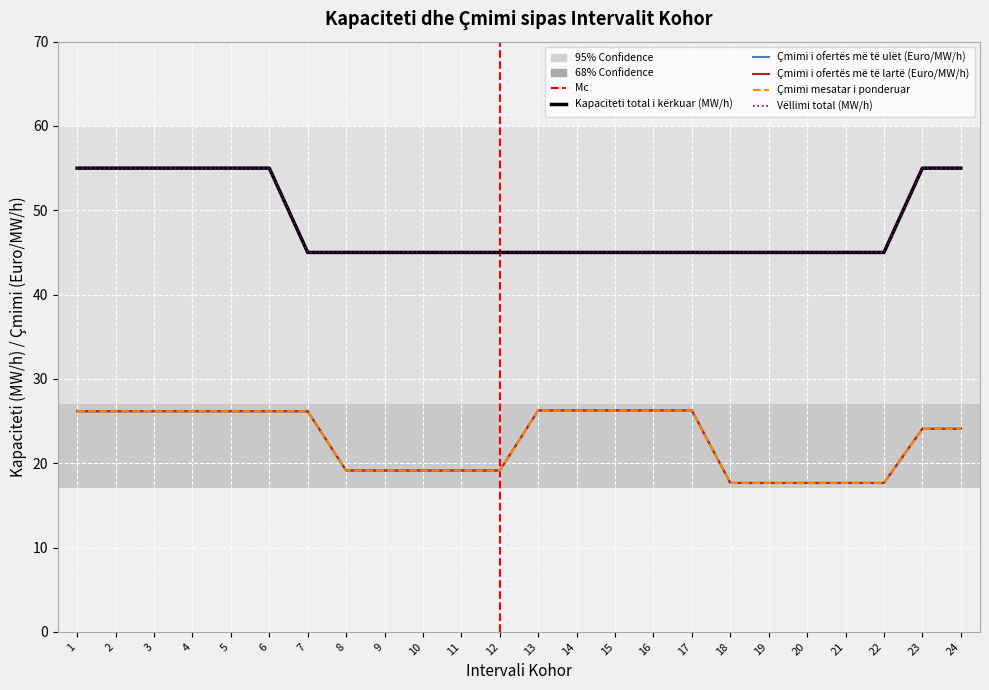

Where is Çmimi i ofertës më të lartë (Euro/MW/h) nearest to the value 21?

8